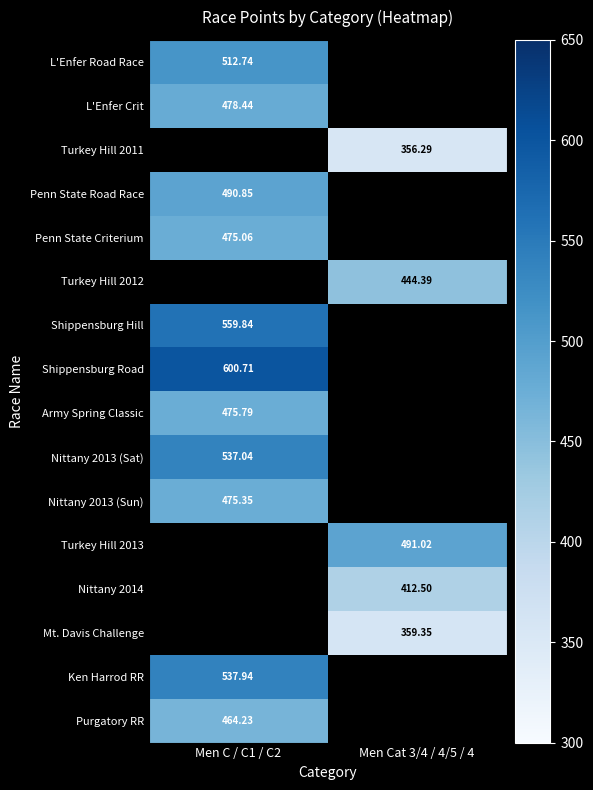

Is the value of Shippensburg Road at Men C / C1 / C2 greater than the value of Turkey Hill 2012 at Men Cat 3/4 / 4/5 / 4?

Yes